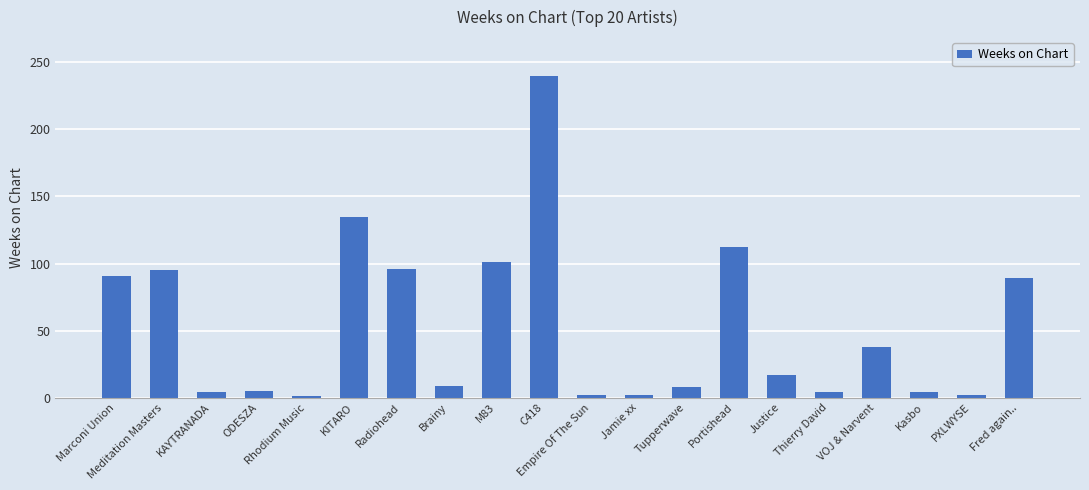

What is the difference between the maximum and minimum values?

239